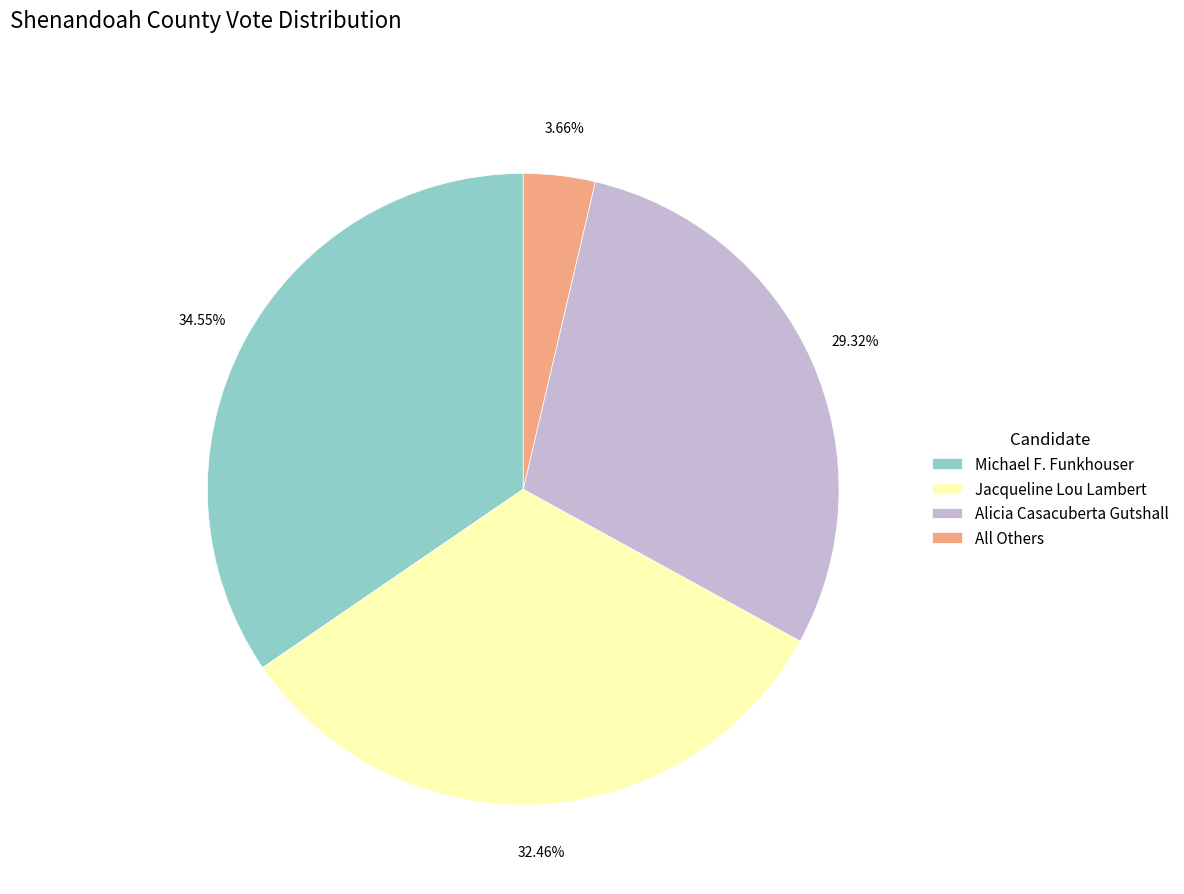

What percentage do Jacqueline Lou Lambert and Michael F. Funkhouser together represent?

67.0%